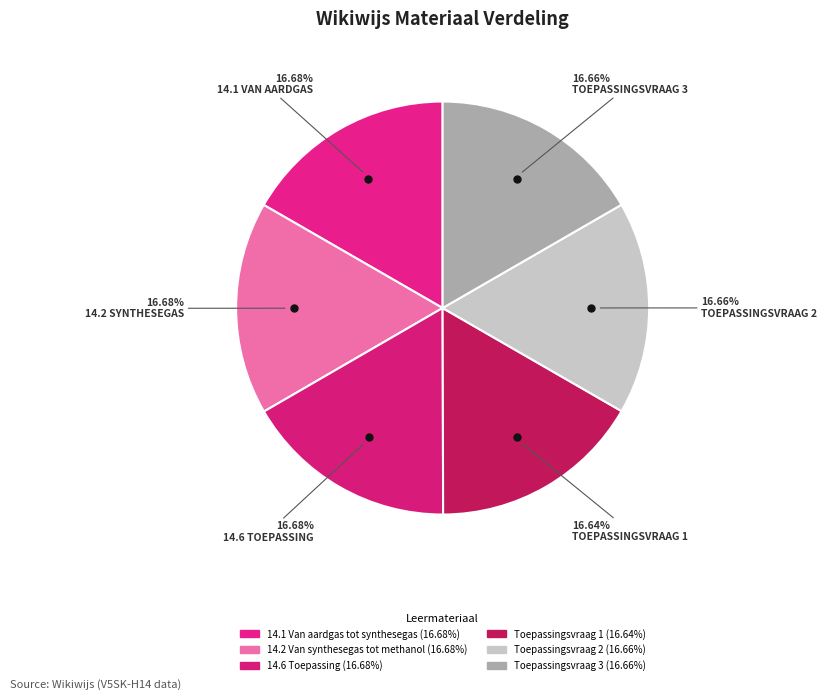

What is the ratio of the value at 14.2 Van synthesegas tot methanol to the value at Toepassingsvraag 2?

1.0